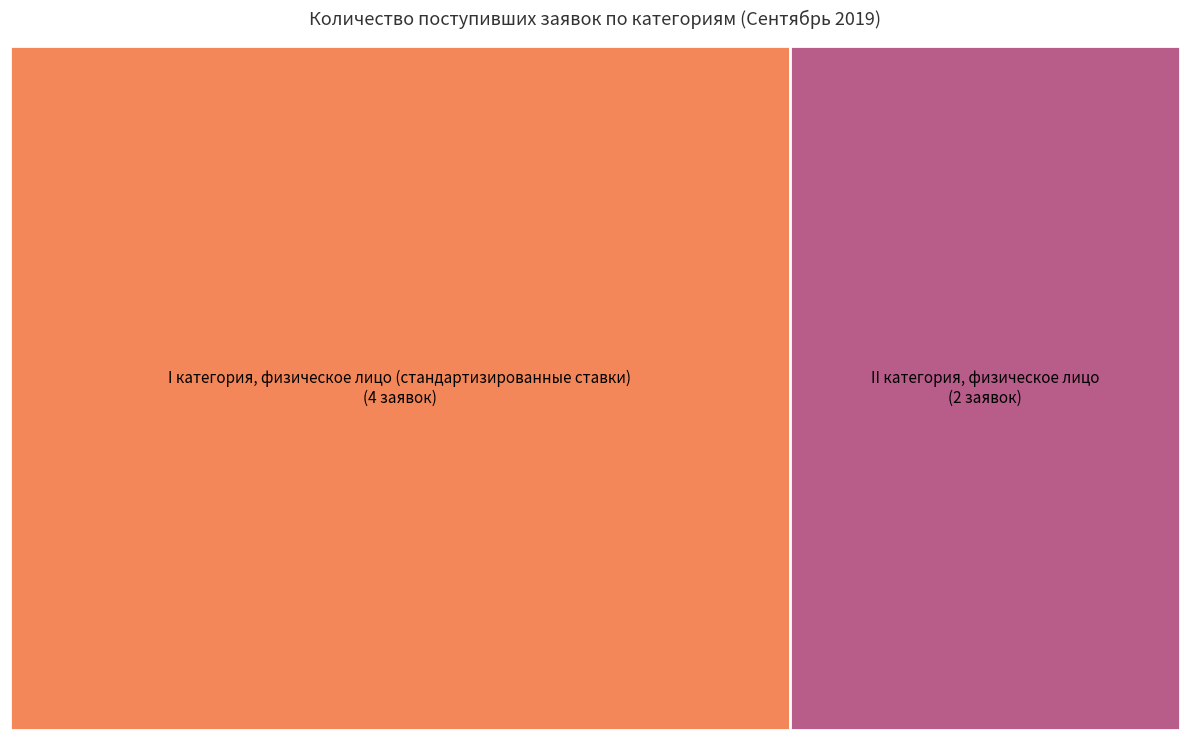

Count the number of slices in the pie.

2